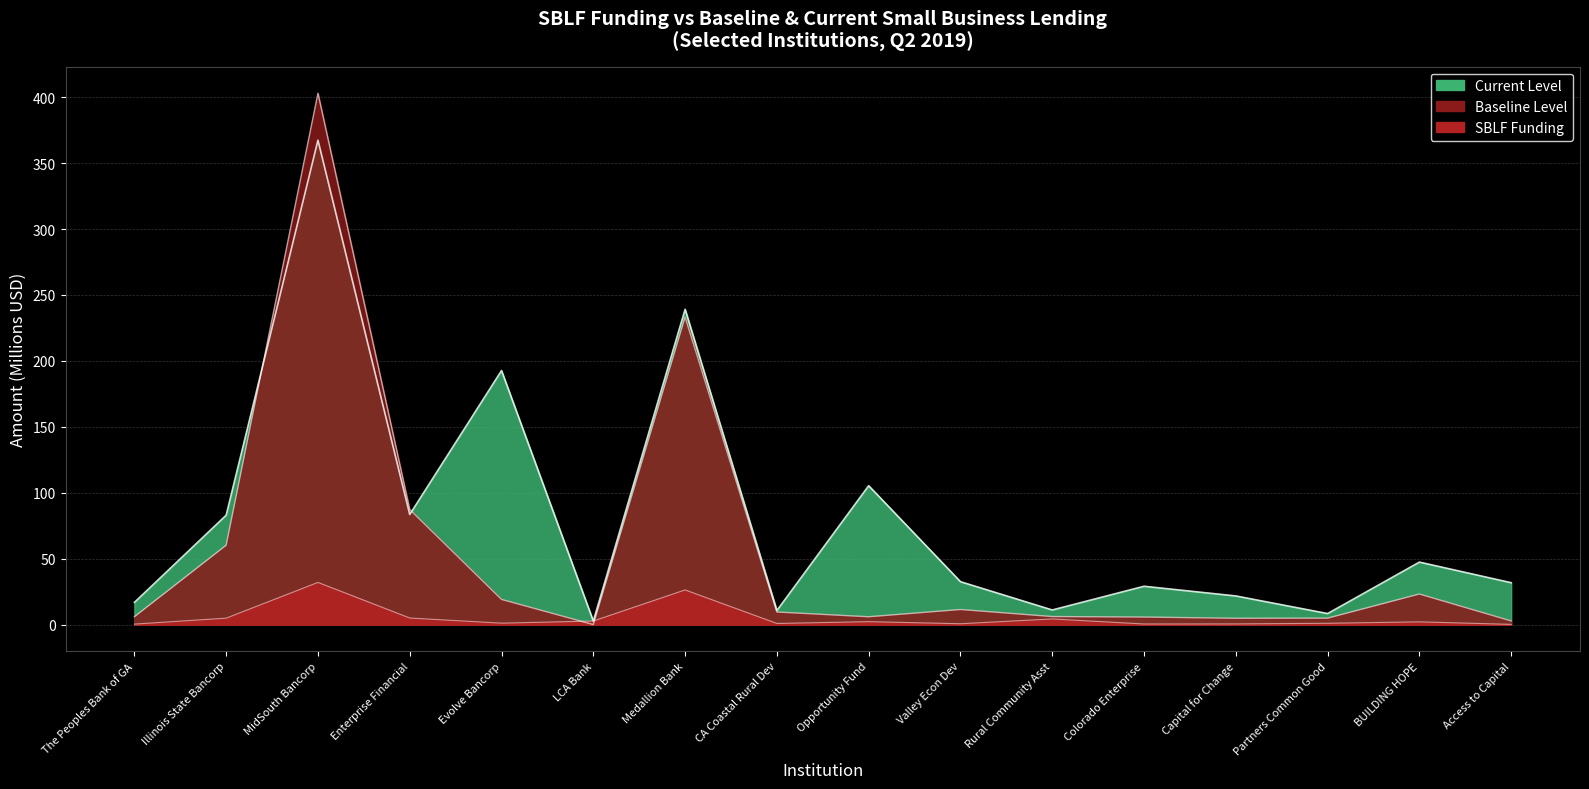

Where is current nearest to the value 185?

Evolve Bancorp